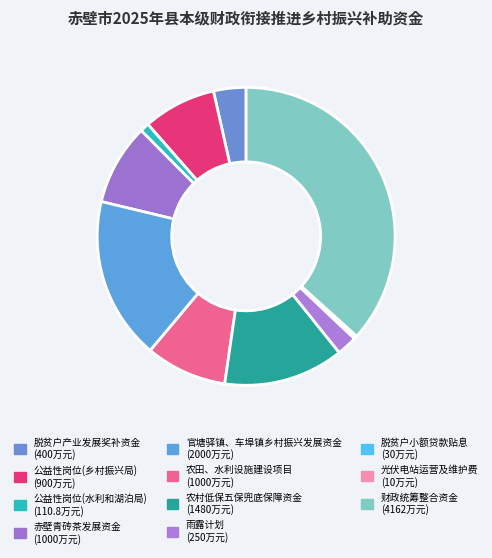

What is the ratio of the value at 雨露计划 to the value at 赤壁青砖茶发展资金?

0.2